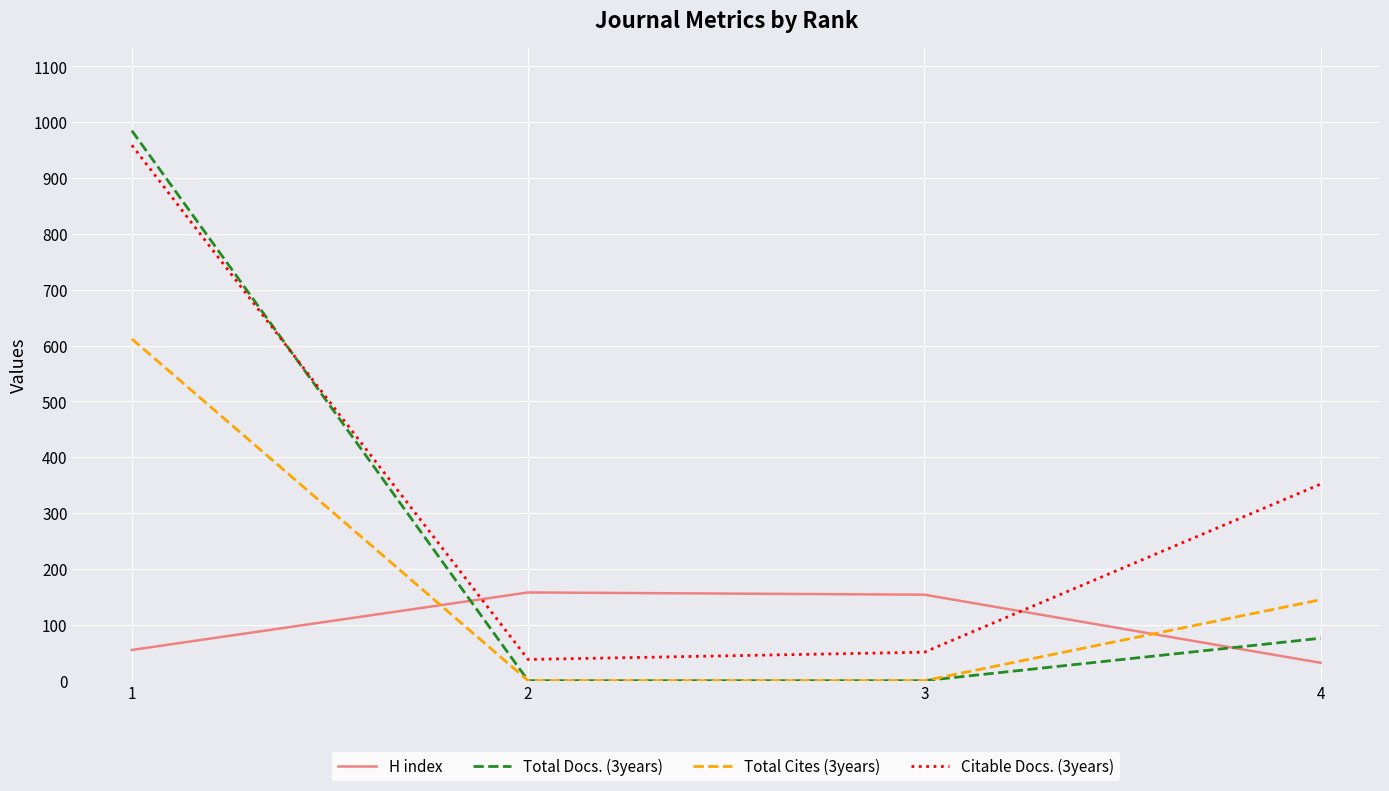

How many lines are shown in the chart?

4